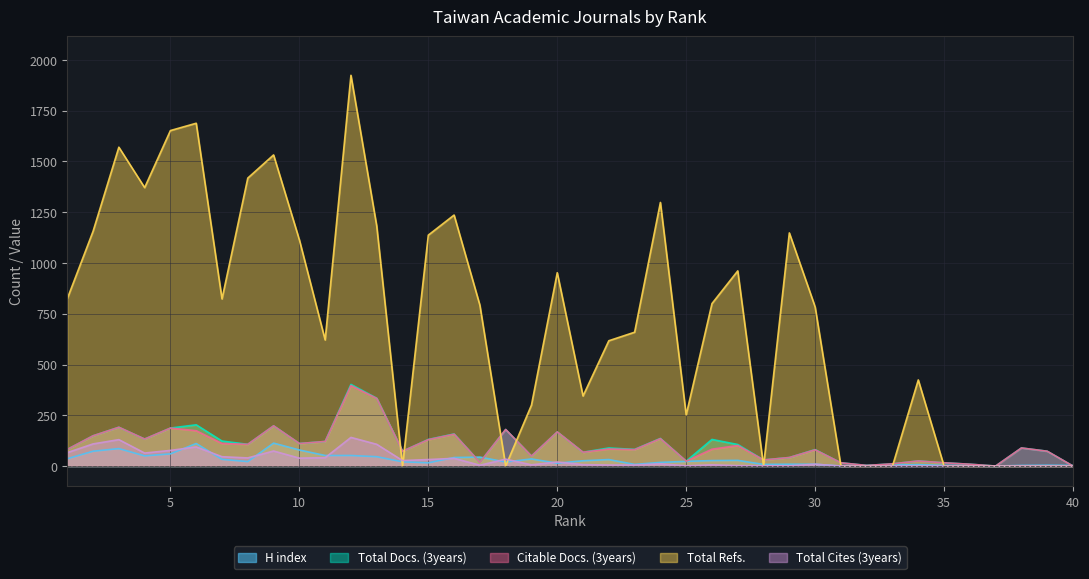

At which category is the sum across all series the highest?

12